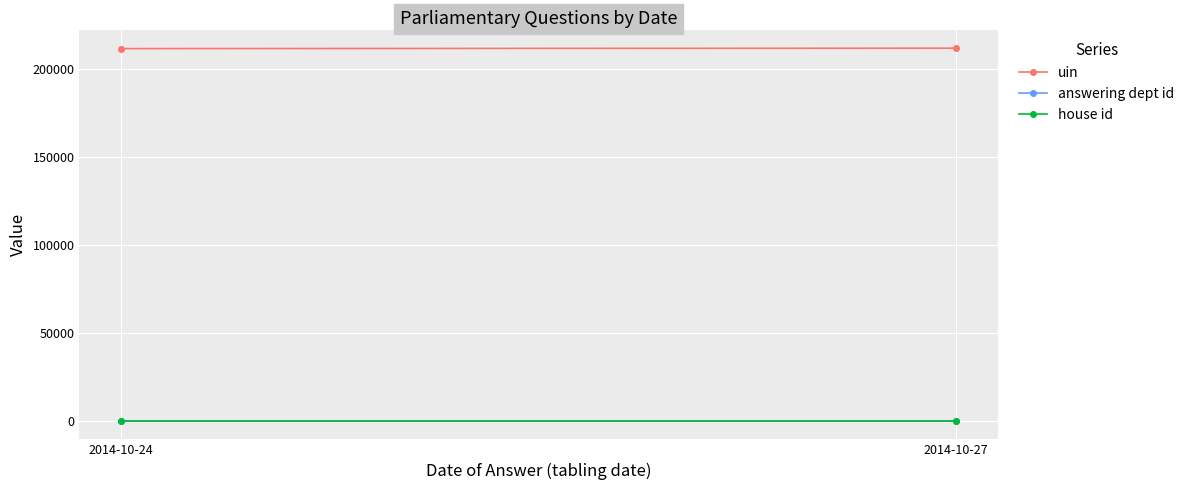

What is the total value across all series at 2014-10-24?

211877